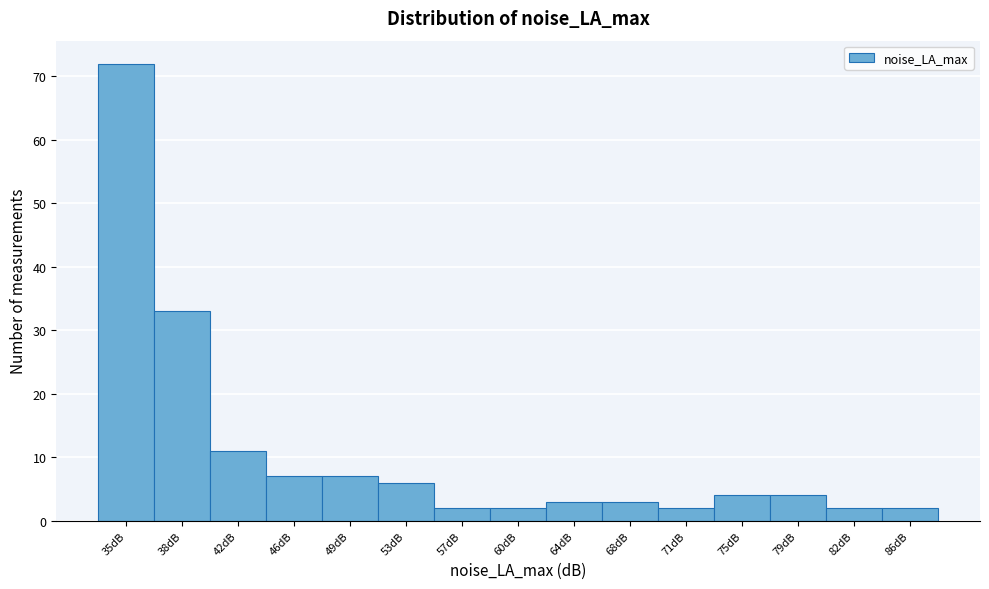

Reading left to right, what are all the values shown in this chart?

72	33	11	7	7	6	2	2	3	3	2	4	4	2	2